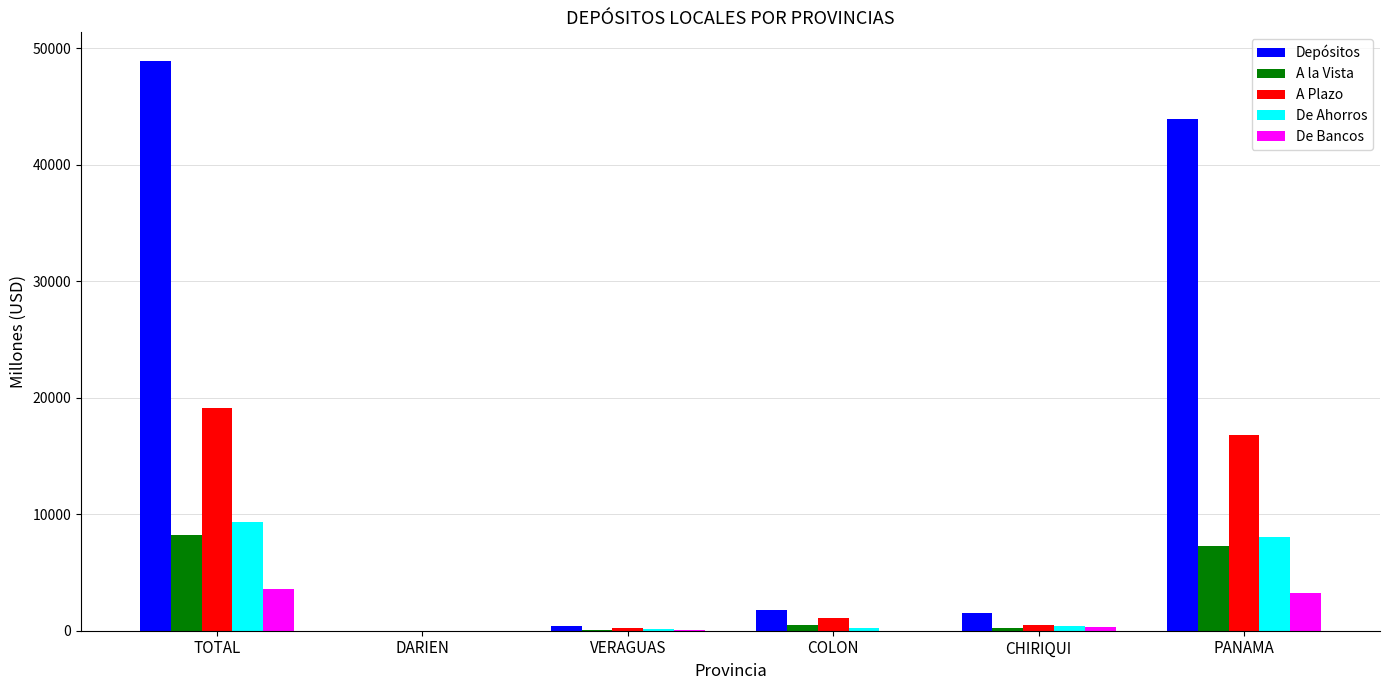

What is the spread (max minus min) of values at COLON?

1792.8